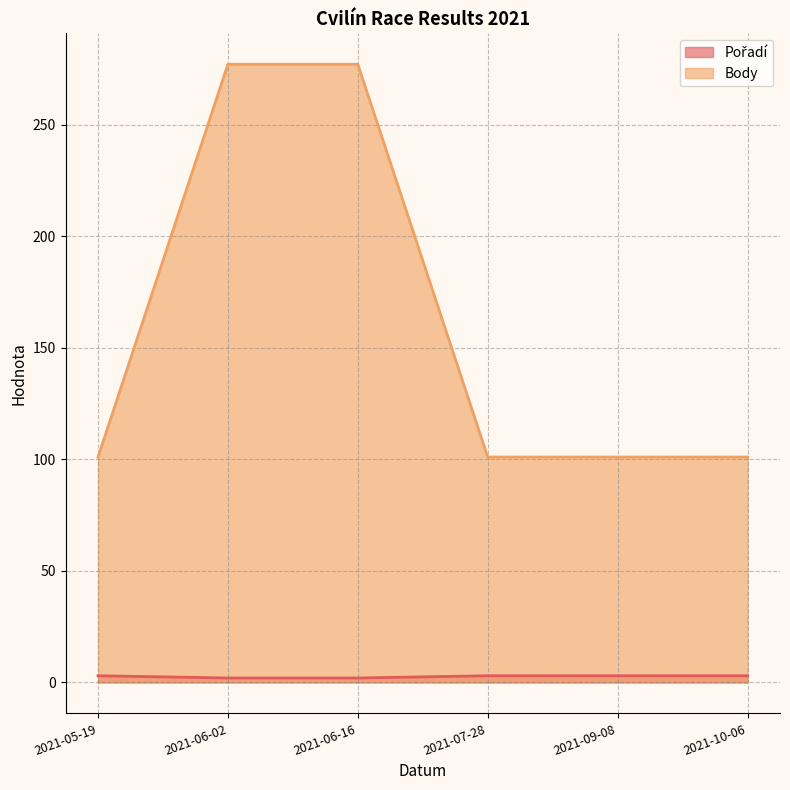

What is the greatest value displayed?

277